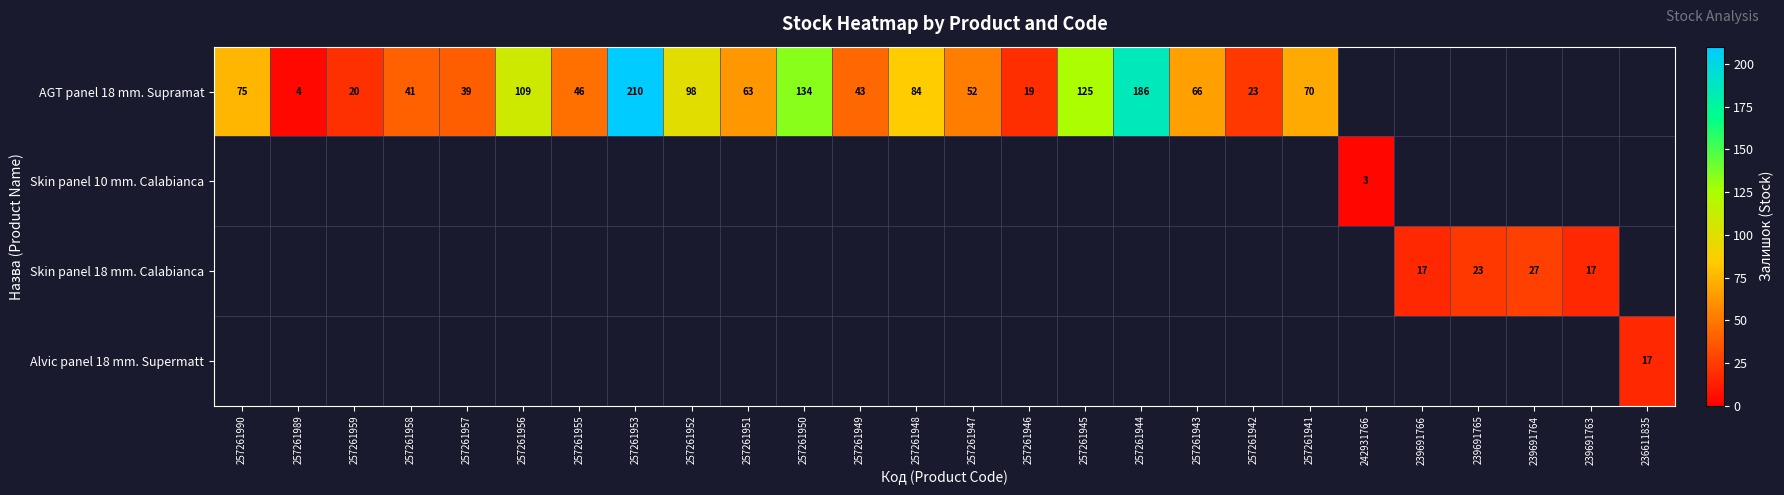

The AGT panel 18 mm. Supramat series shows 39 at 257261957. True or false?

True